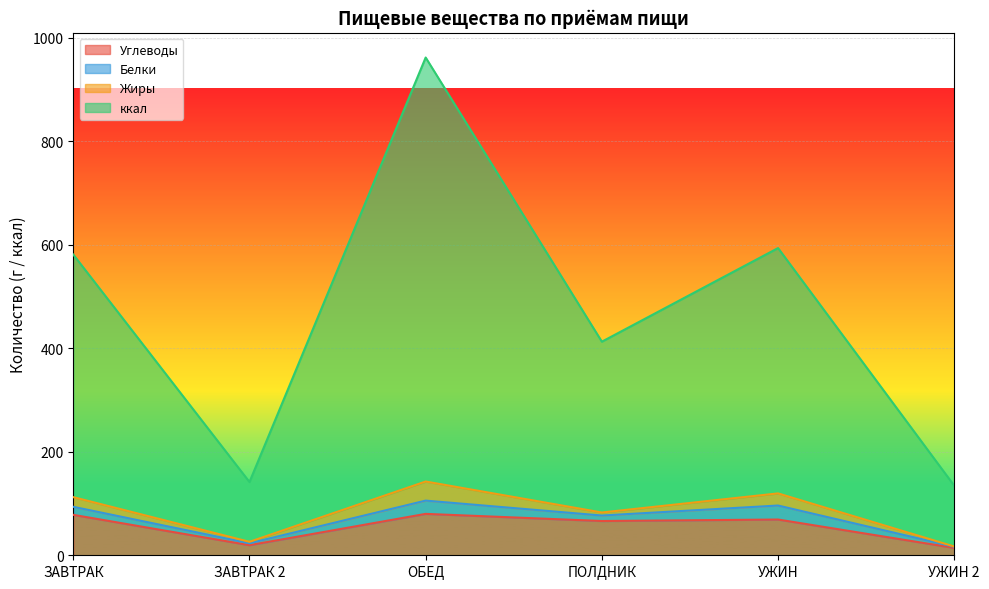

How many interior local valleys does the ккал series have?

2